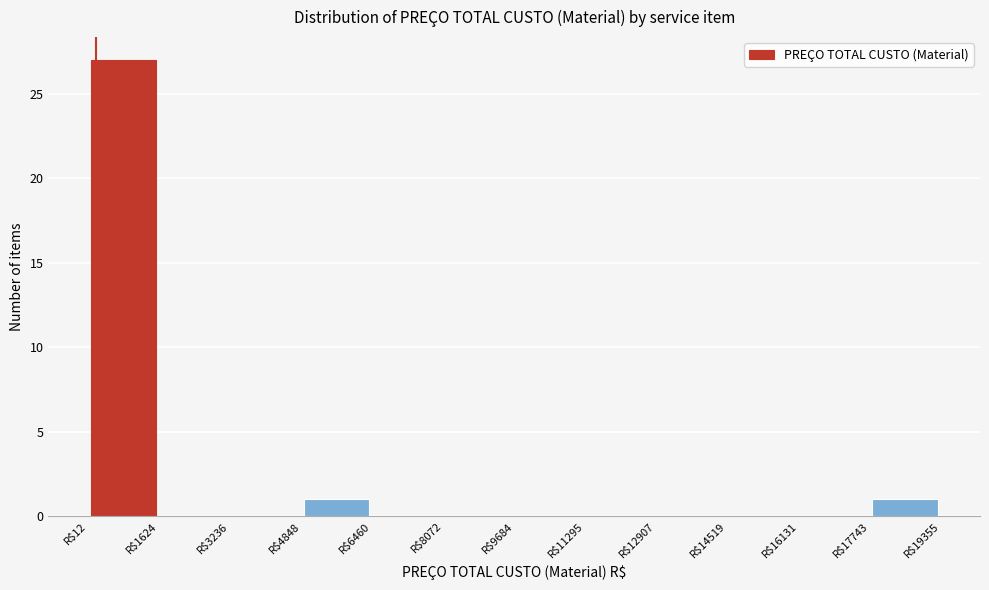

Reading left to right, transcribe this chart: for each bar, give the range it covers on the x-axis and its height. Neither the bar edges nor the heights are printed on the chart, so give them approximately, as read against the axes.

0 to 1600: 27
1600 to 3200: 0
3200 to 4800: 0
4800 to 6400: 1
6400 to 8000: 0
8000 to 9600: 0
9600 to 11200: 0
11200 to 13000: 0
13000 to 14600: 0
14600 to 16200: 0
16200 to 17800: 0
17800 to 19400: 1